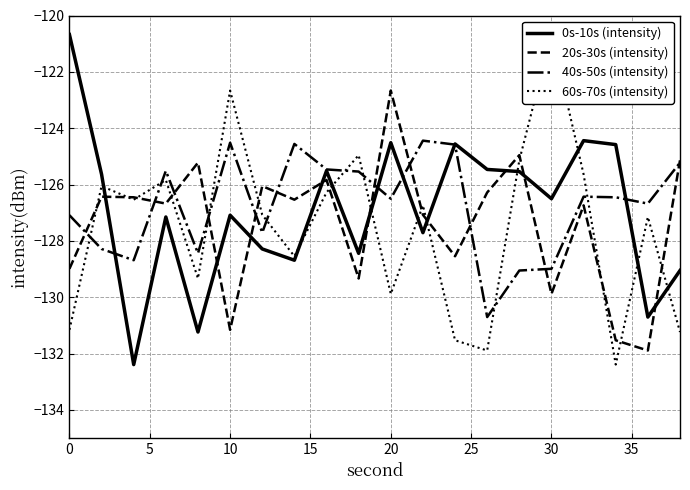

How many interior local peaks does the 40s-50s (intensity) series have?

5